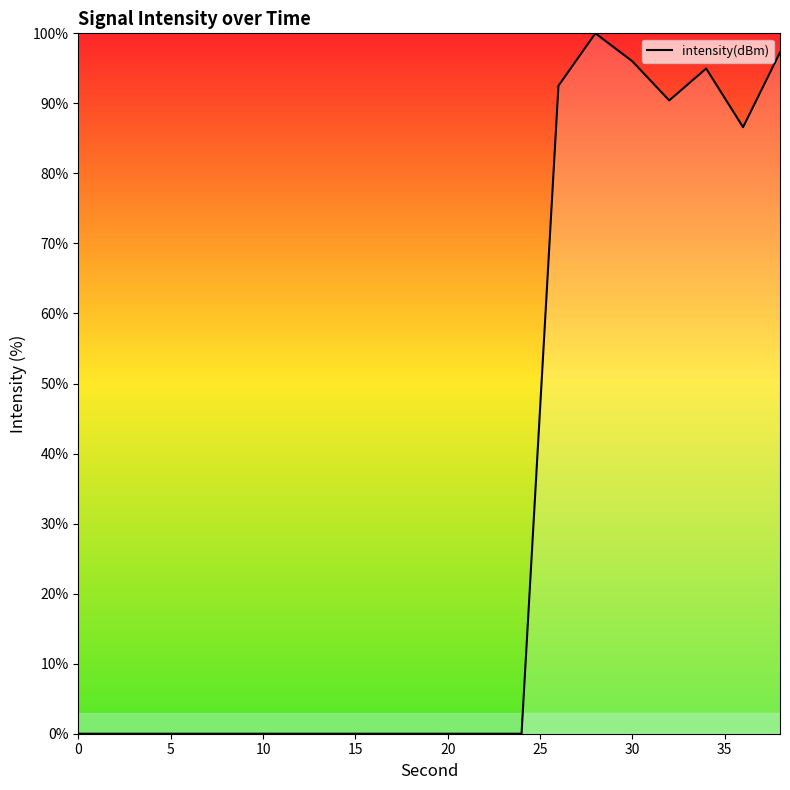

What is the difference between the maximum and minimum values?

100.0